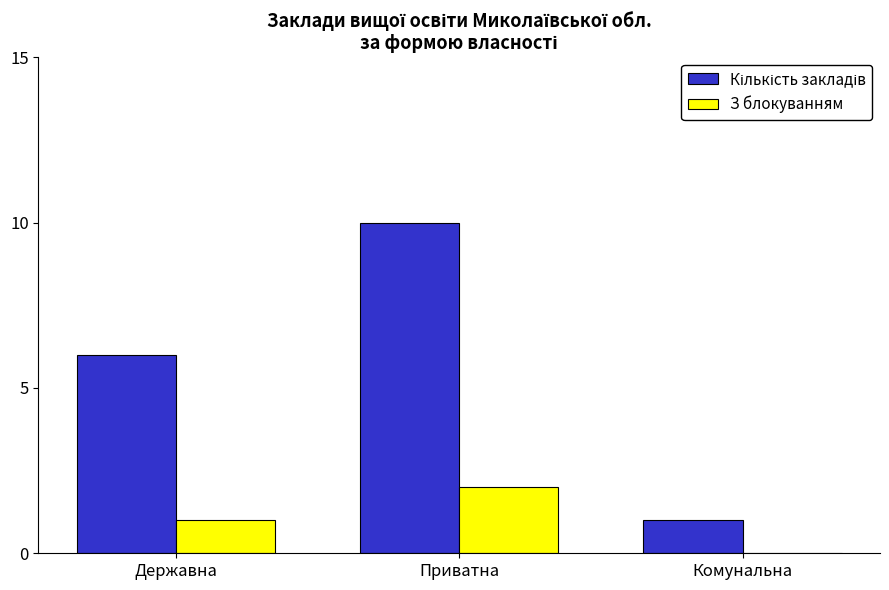

What is the total value across all series at Державна?

7